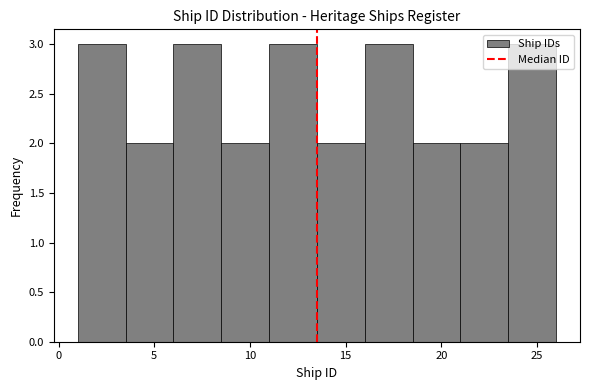

Reading left to right, list every bar in this chart as the range it spans on the x-axis followed by its height. The values are not printed on the chart, so give them approximately, as read against the axis.

1.0 to 3.5: 3
3.5 to 6.0: 2
6.0 to 8.5: 3
8.5 to 11.0: 2
11.0 to 13.5: 3
13.5 to 16.0: 2
16.0 to 18.5: 3
18.5 to 21.0: 2
21.0 to 23.5: 2
23.5 to 26.0: 3